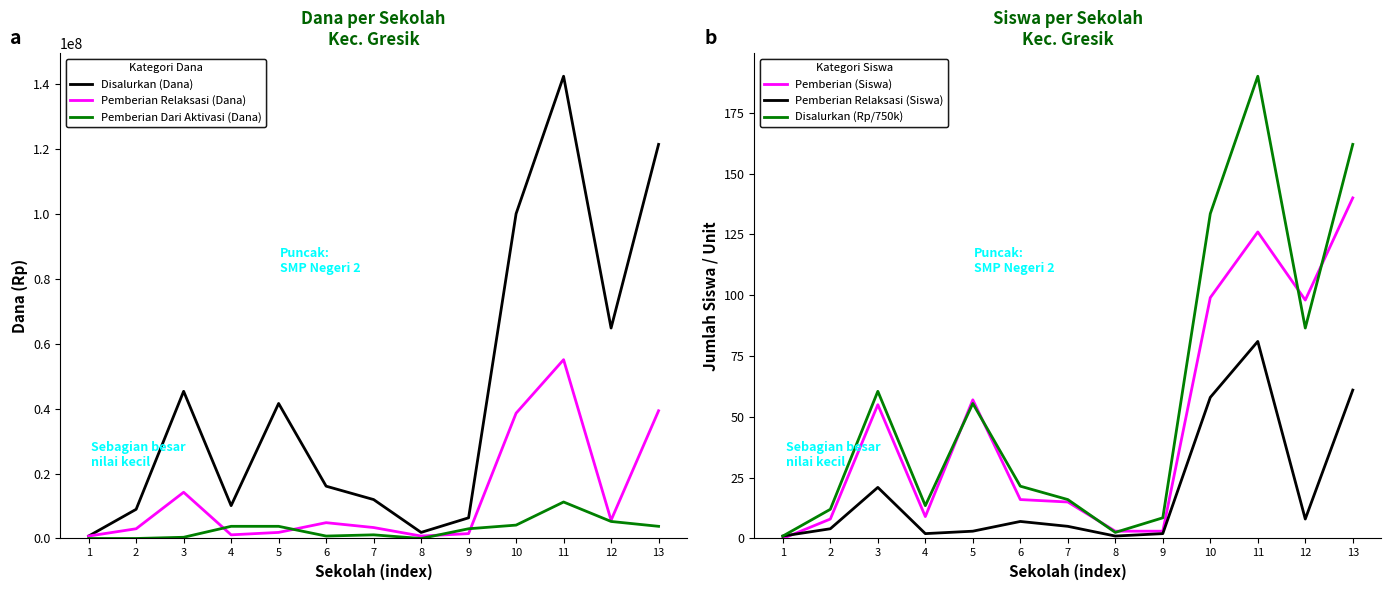

After their last crossing, which series has the higher values: Pemberian (Siswa) or Pemberian Relaksasi (Siswa)?

Pemberian (Siswa)